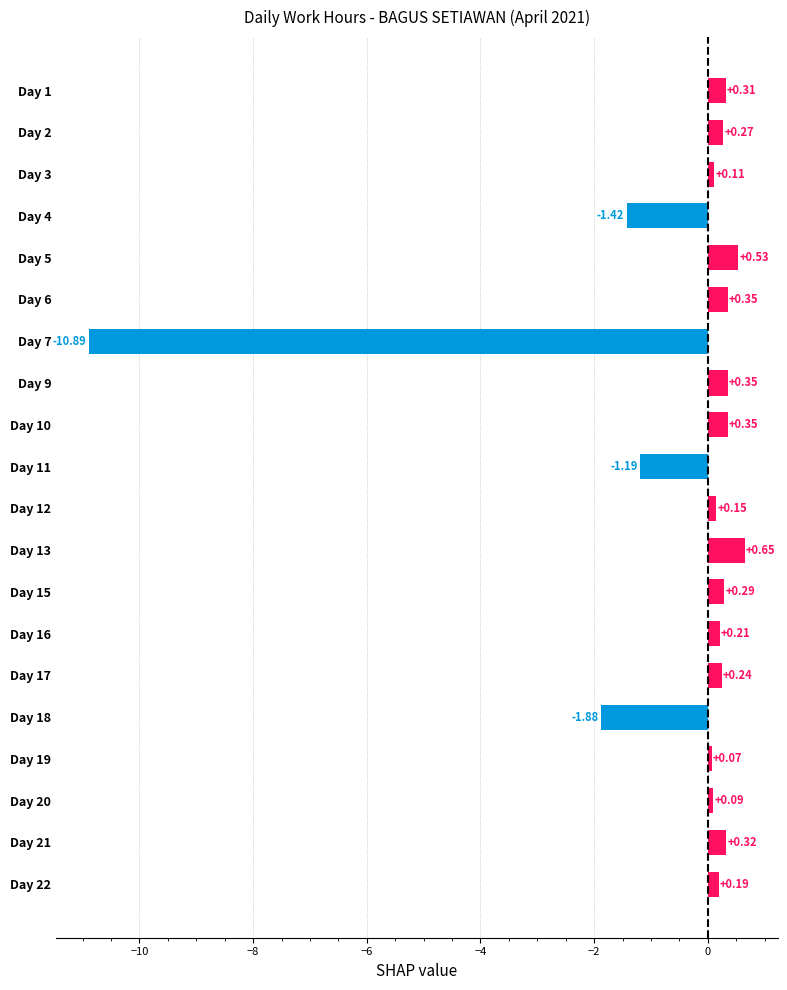

What is the difference between the values at Day 5 and Day 18?

2.4